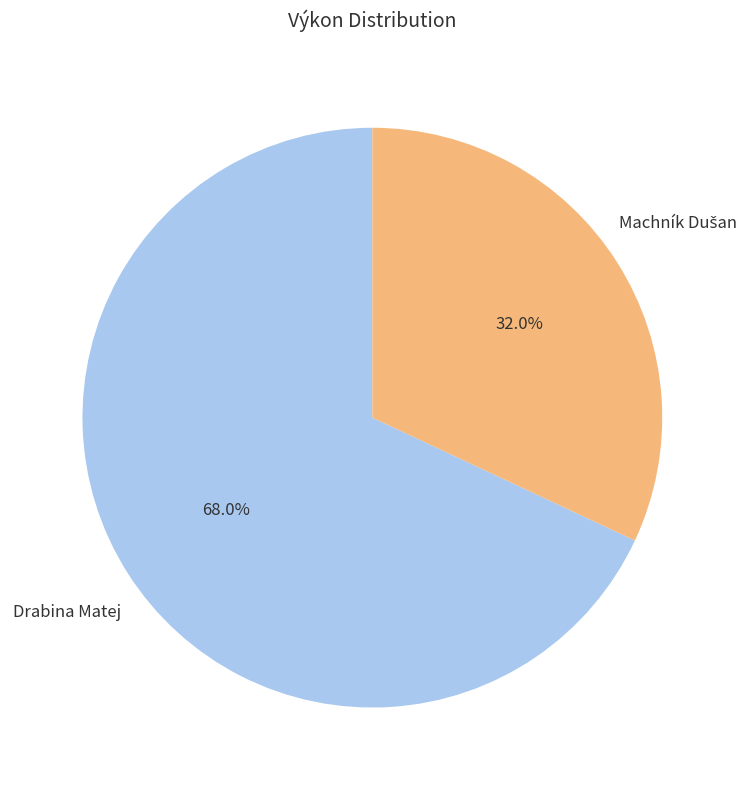

Is there a majority slice in this chart?

Yes